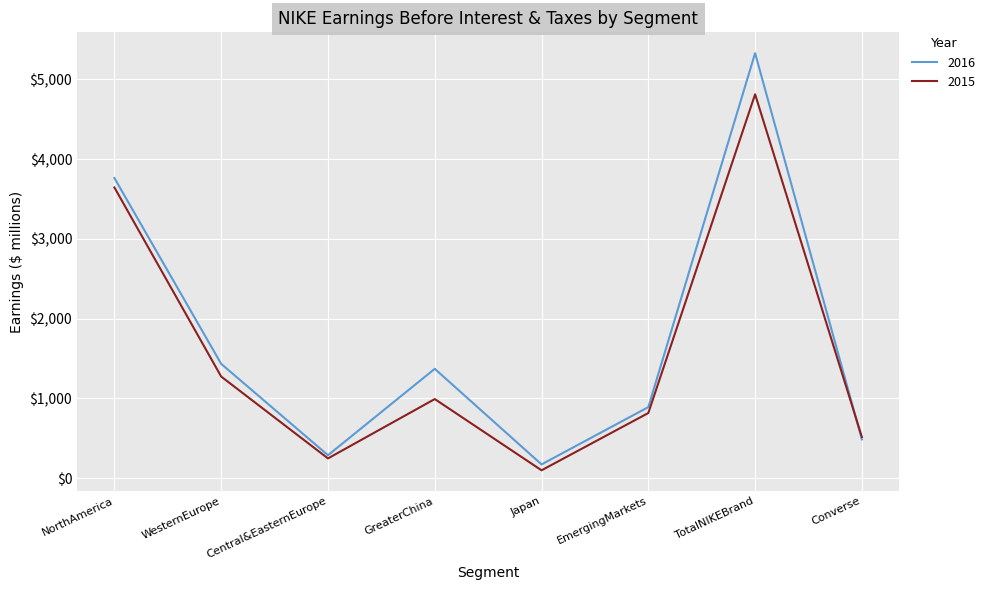

What is the total value across all series at Converse?

1004